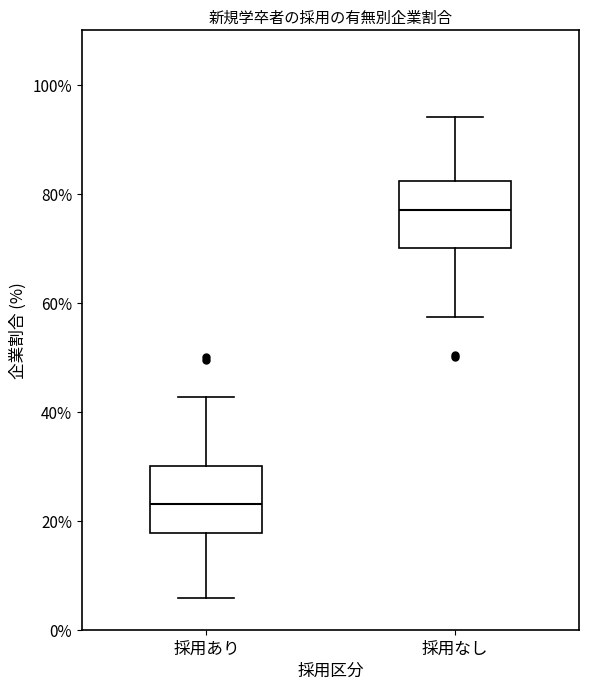

Which box's median line is the highest?

採用なし